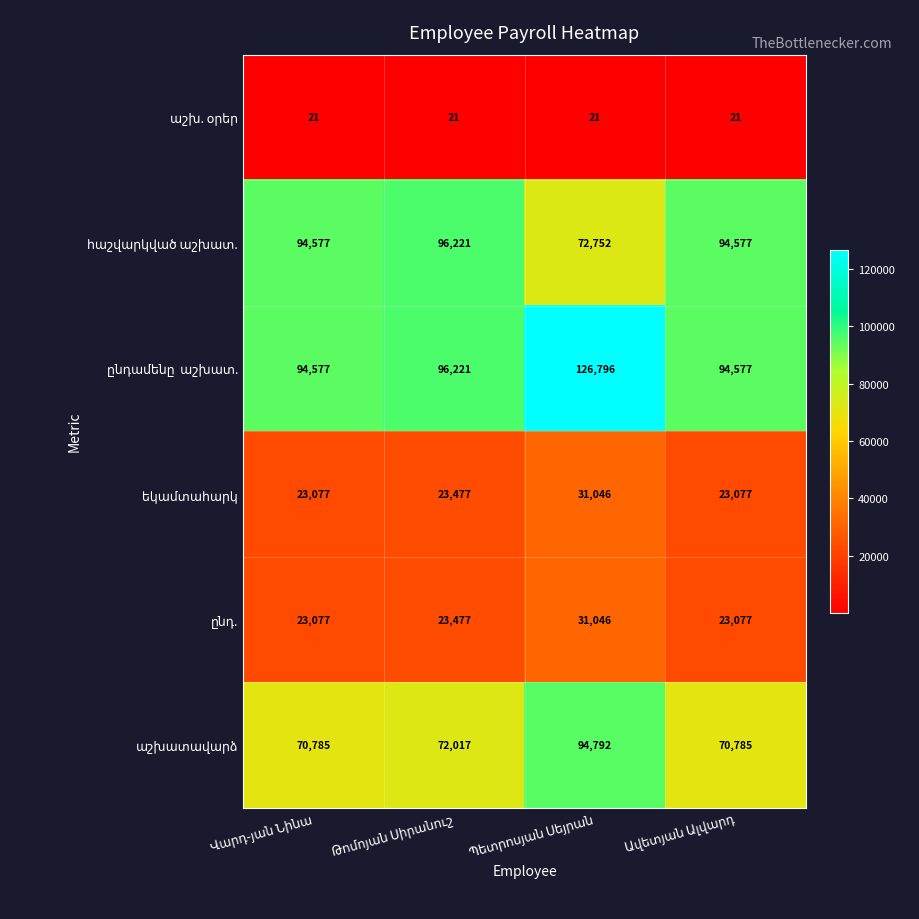

What is the minimum value shown in the chart?

21